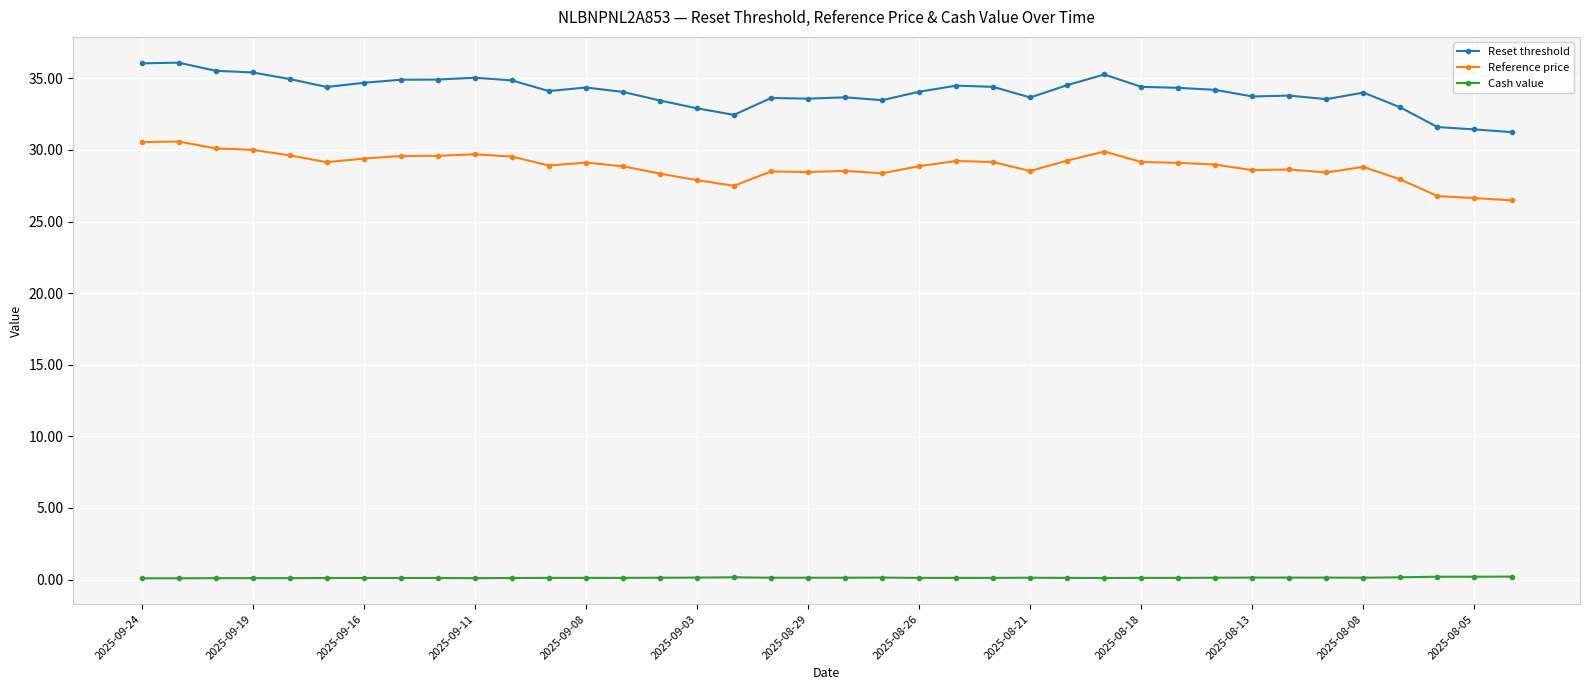

True or false: Cash value and Reference price cross at least once.

False